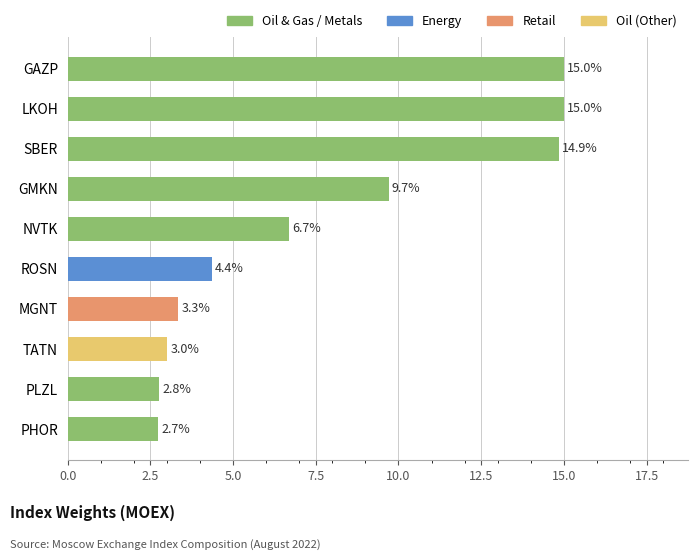

At which label is the value closest to 8?

NVTK